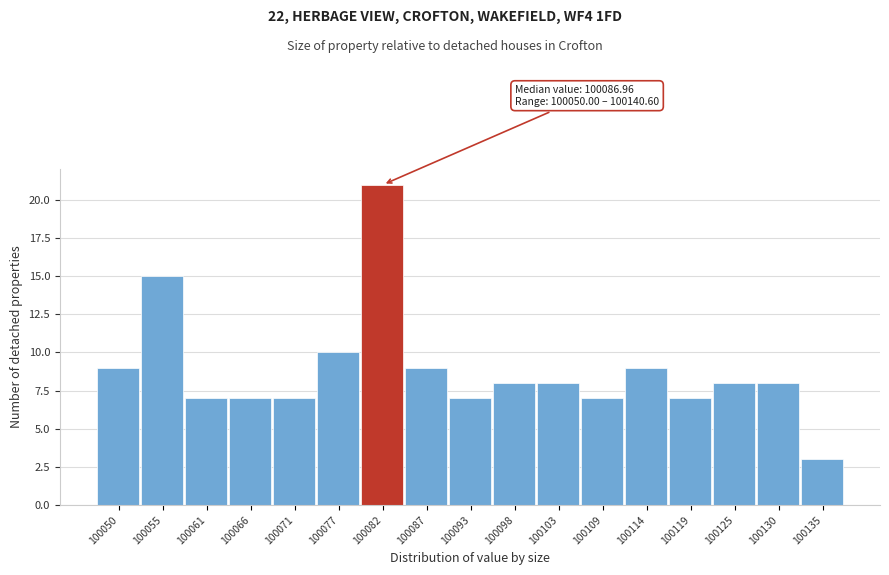

Reading left to right, transcribe all the data shown in this chart.

100050=9	100055=15	100061=7	100066=7	100071=7	100077=10	100082=21	100087=9	100093=7	100098=8	100103=8	100109=7	100114=9	100119=7	100125=8	100130=8	100135=3